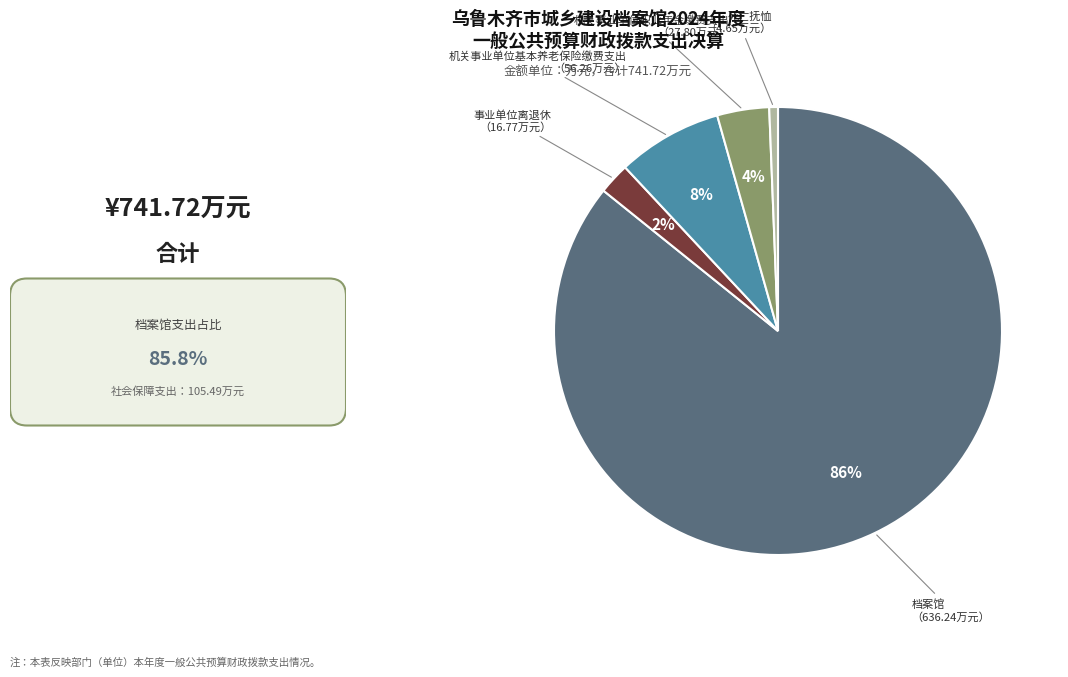

Between 档案馆 and 机关事业单位基本养老保险缴费支出, which is larger?

档案馆